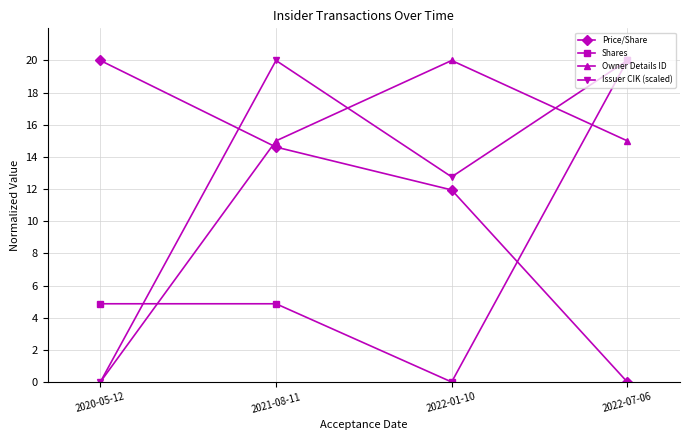

True or false: Price/Share has more than 2 interior local peaks.

False